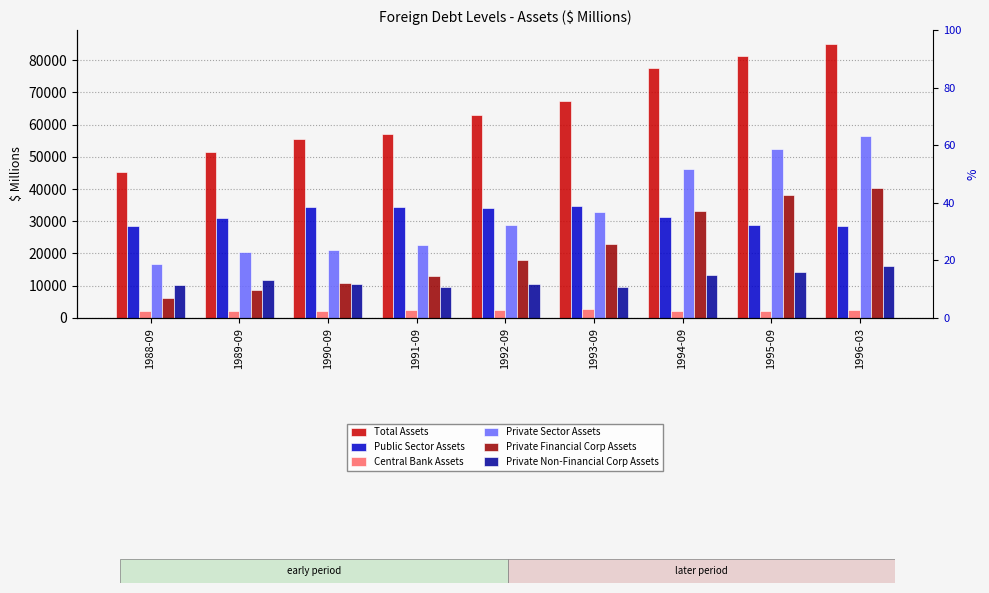

Which category has the highest value in the Central Bank Assets series?

1993-09